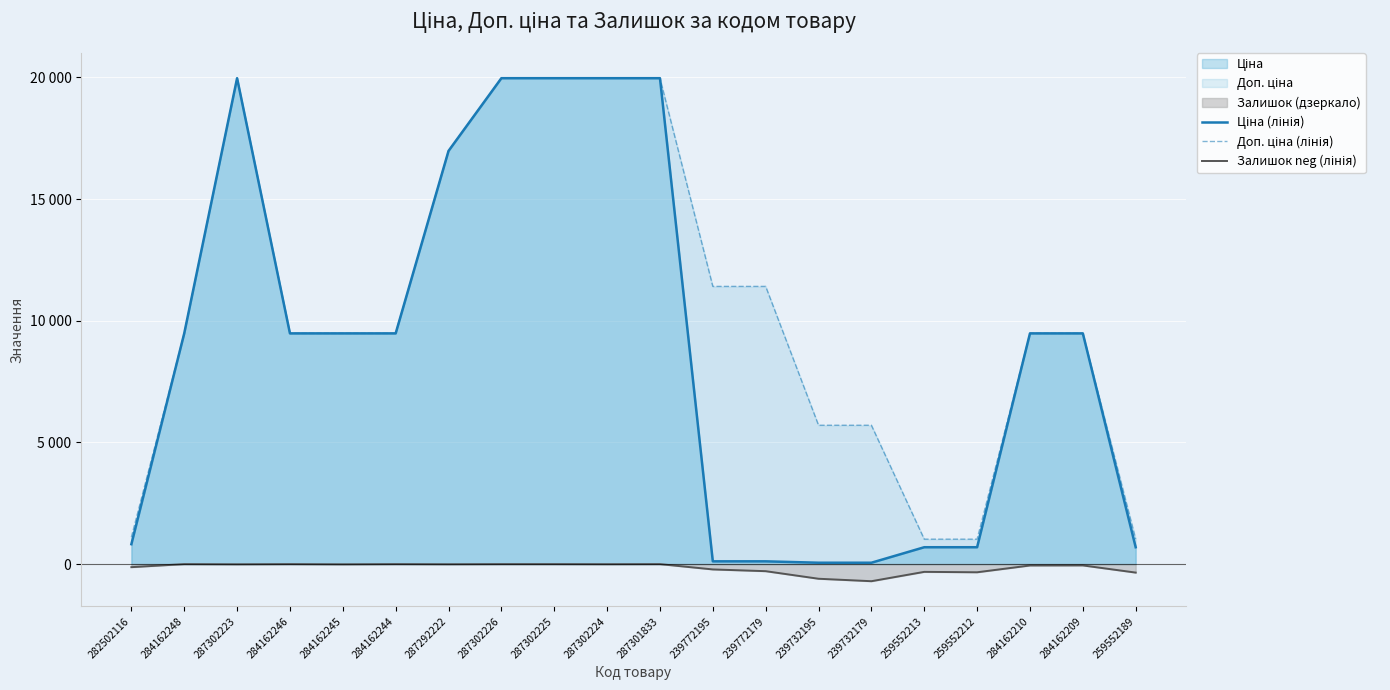

What is the total value across all series at 287302225?

39928.3